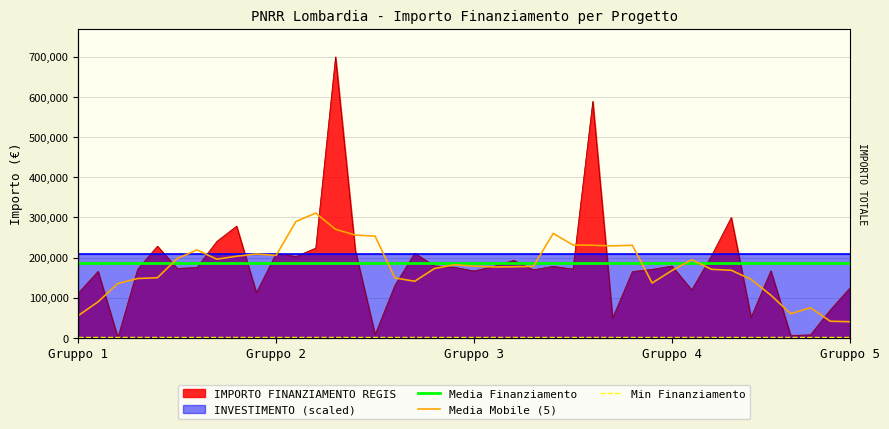

Does the chart have visible grid lines?

Yes